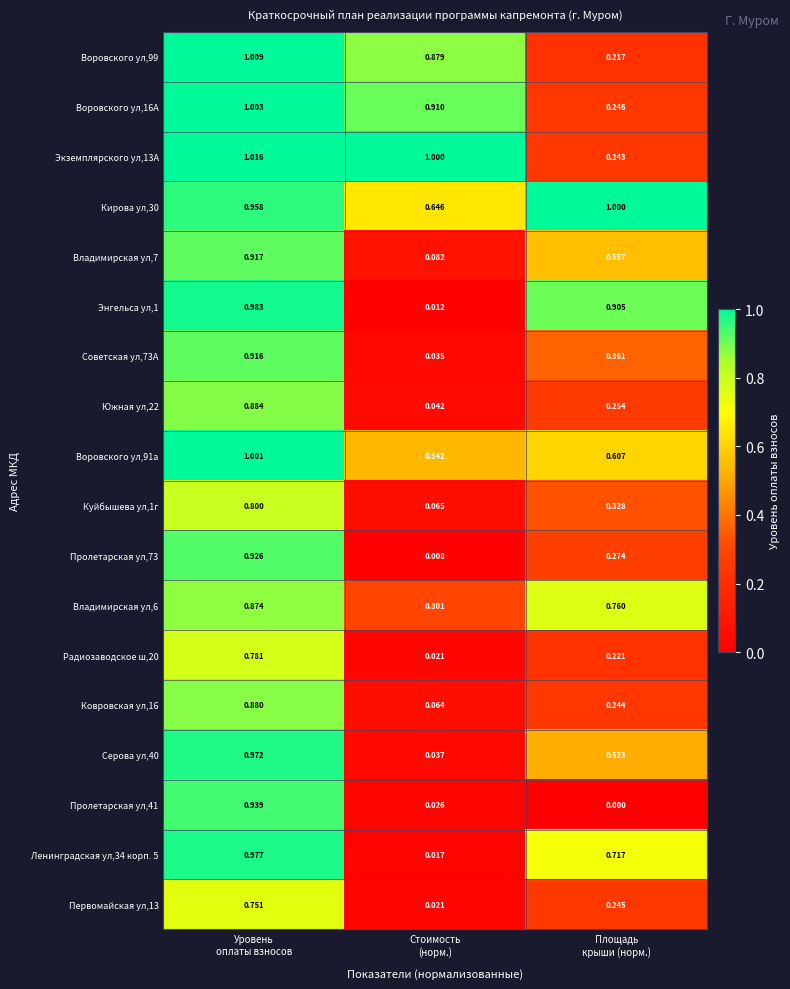

At which category does the chart reach its peak across all series?

Уровень
оплаты взносов